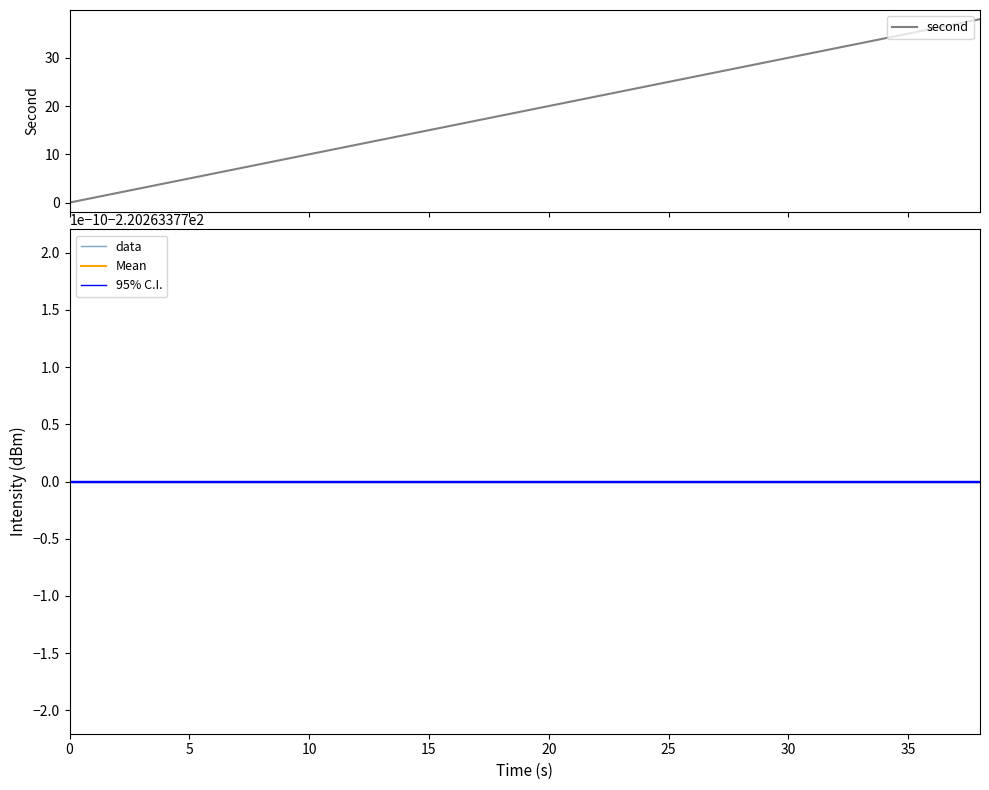

How many data points does each series have?

20